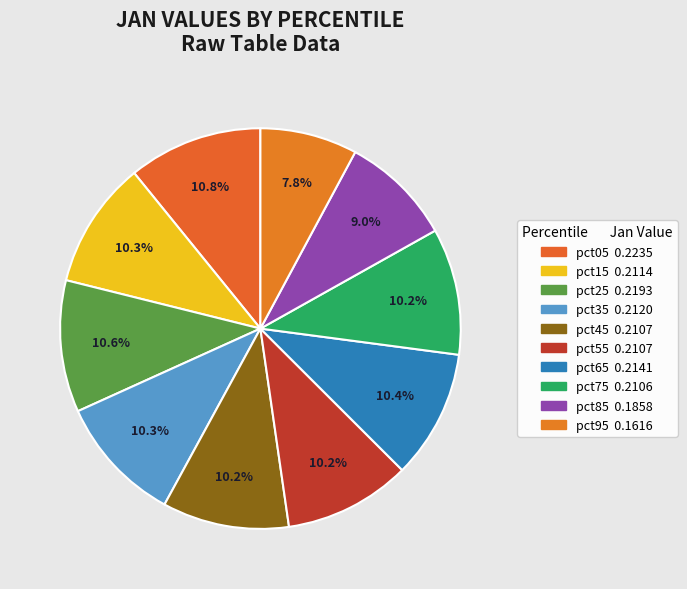

To the nearest percent, what is the difference between the largest and smallest slice percentages?

3%